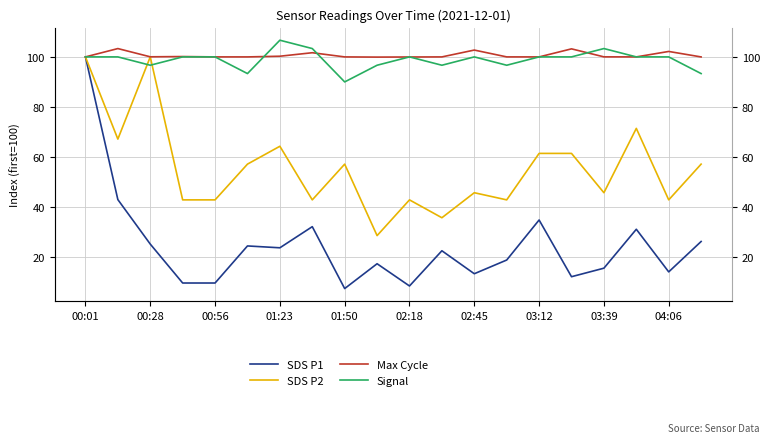

True or false: SDS P1 and Max Cycle cross at least once.

False